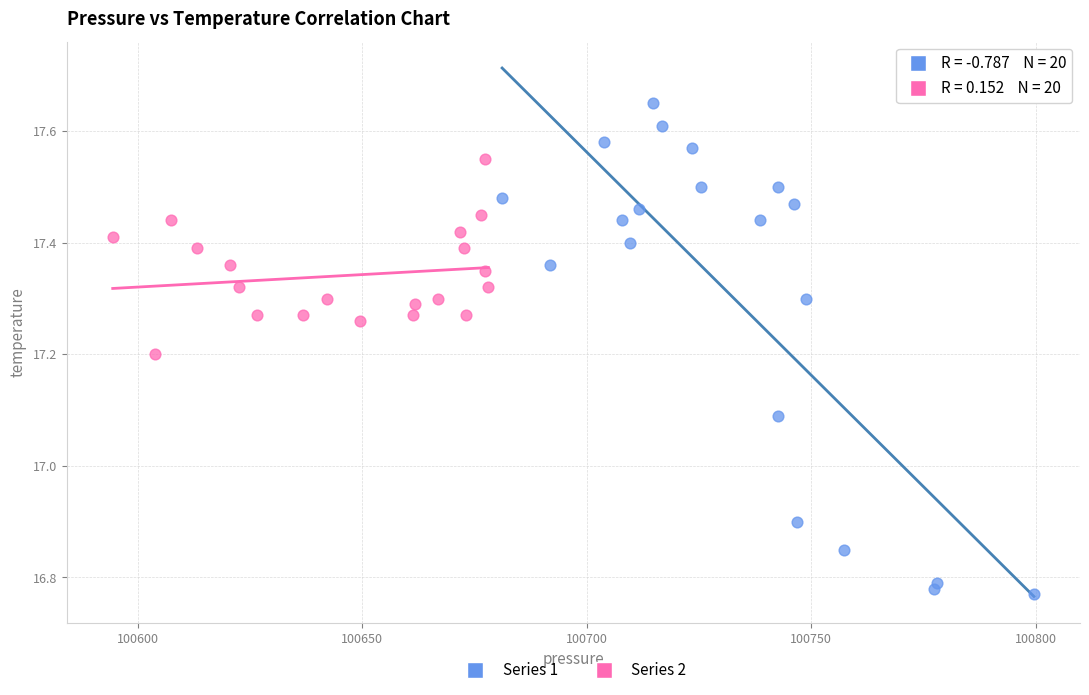

Which series reaches the minimum Y coordinate?

Series 1